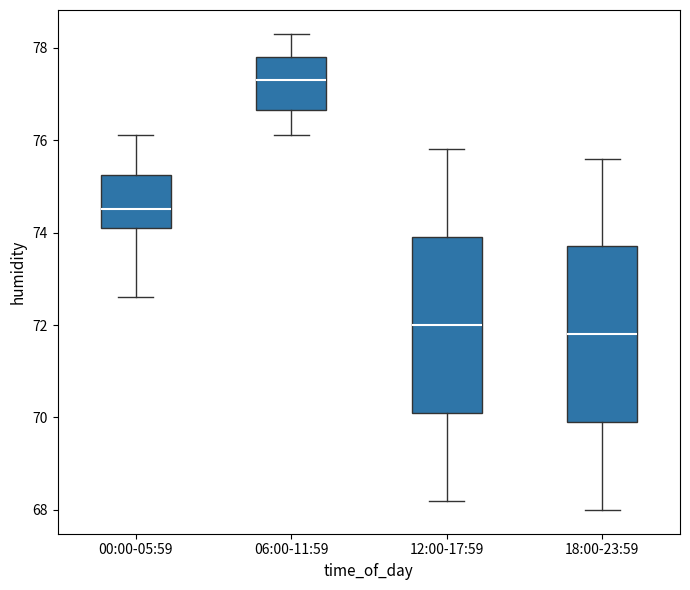

Reading left to right, transcribe this box plot: for each box, give where its median line is, the range the box spans, and where its two whiskers end, as read against the y-axis. The values are not printed on the chart, so give them approximately, as read against the axis.

00:00-05:59: median 74.6, box 74.2 to 75.2, whiskers 72.6 to 76.2
06:00-11:59: median 77.4, box 76.6 to 77.8, whiskers 76.2 to 78.4
12:00-17:59: median 72.0, box 70.2 to 74.0, whiskers 68.2 to 75.8
18:00-23:59: median 71.8, box 70.0 to 73.8, whiskers 68.0 to 75.6